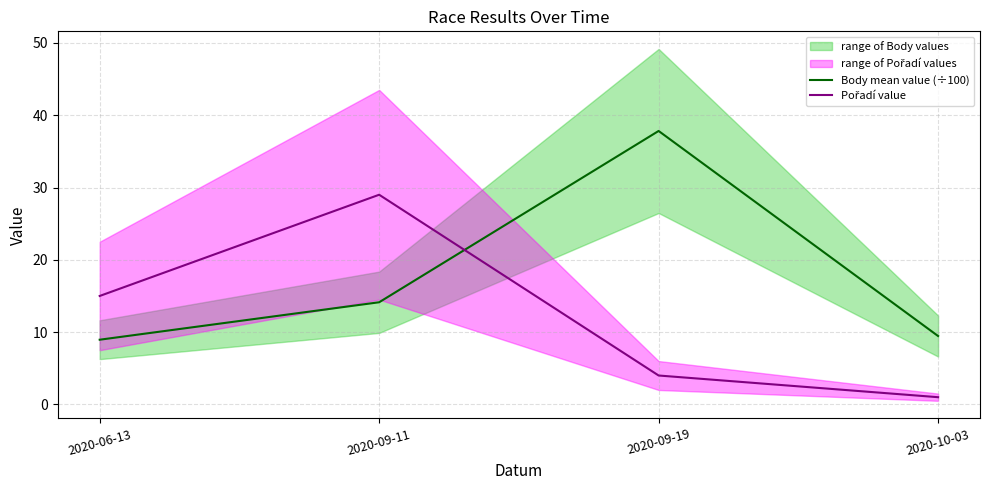

Where do Body mean value (÷100) and Pořadí value first cross each other?

2020-09-11 and 2020-09-19